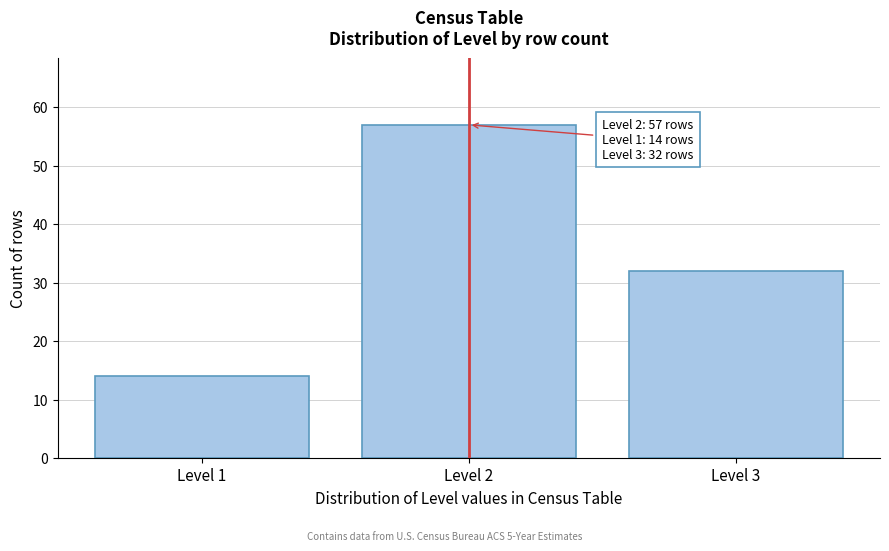

Reading left to right, what are all the values shown in this chart?

Level 1=14	Level 2=57	Level 3=32